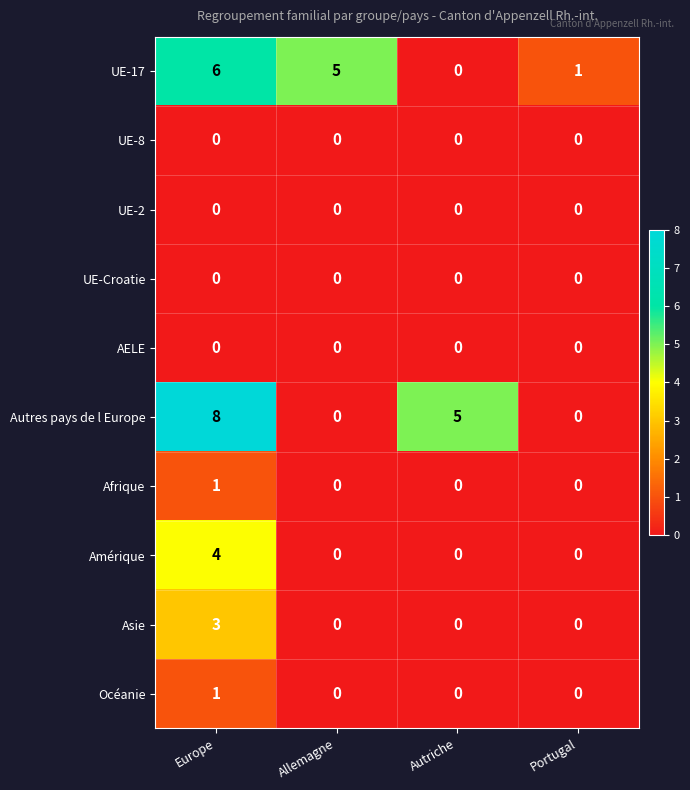

Which series has the largest range (max minus min)?

Autres pays de l Europe